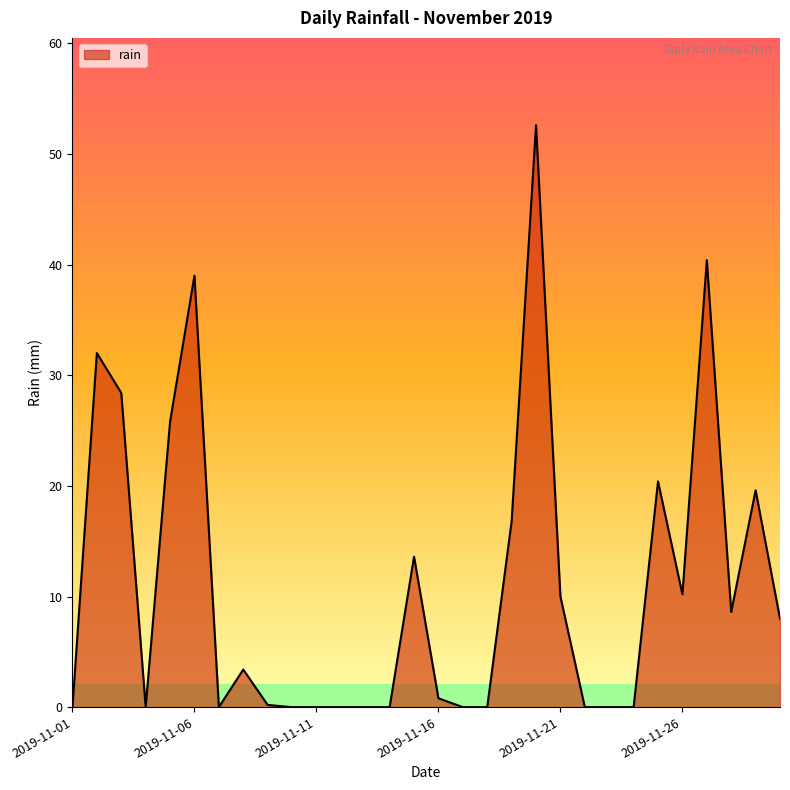

What is the maximum value shown in the chart?

52.6